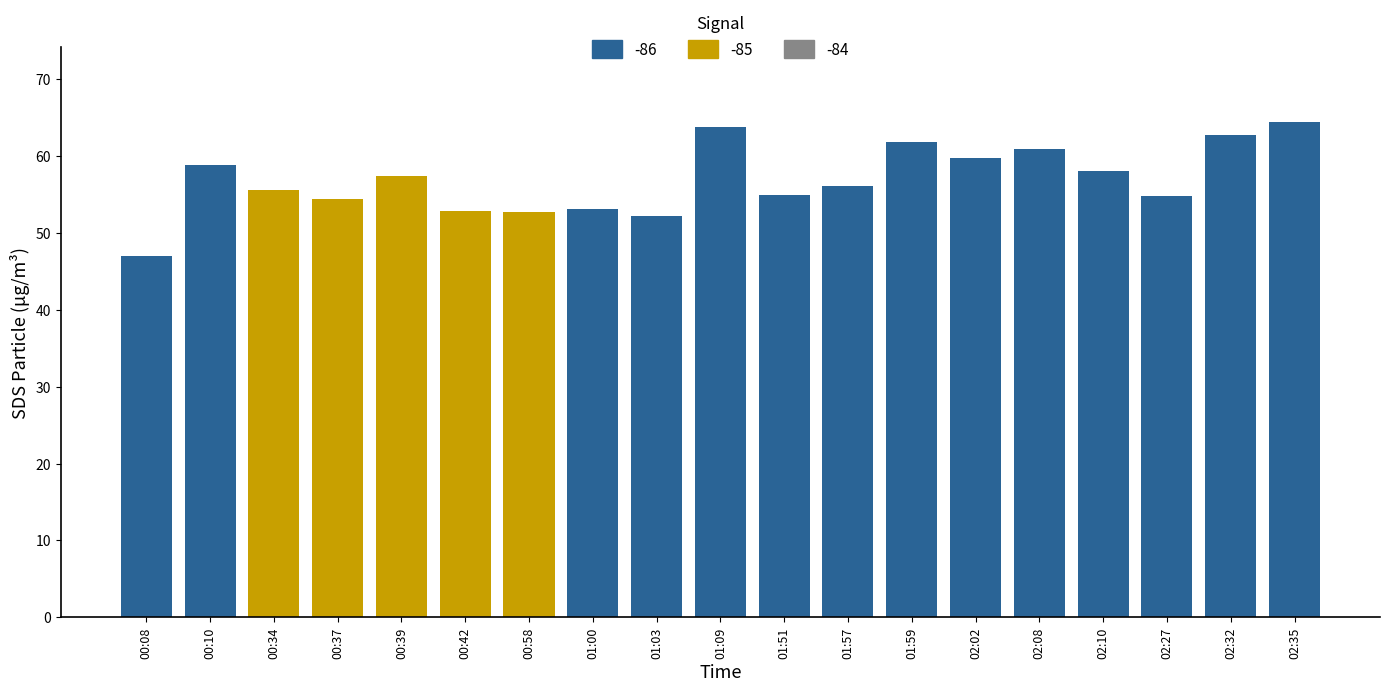

List the labels in order of SDS_P1 value, smallest first.

00:08, 01:03, 00:58, 00:42, 01:00, 00:37, 02:27, 01:51, 00:34, 01:57, 00:39, 02:10, 00:10, 02:02, 02:08, 01:59, 02:32, 01:09, 02:35